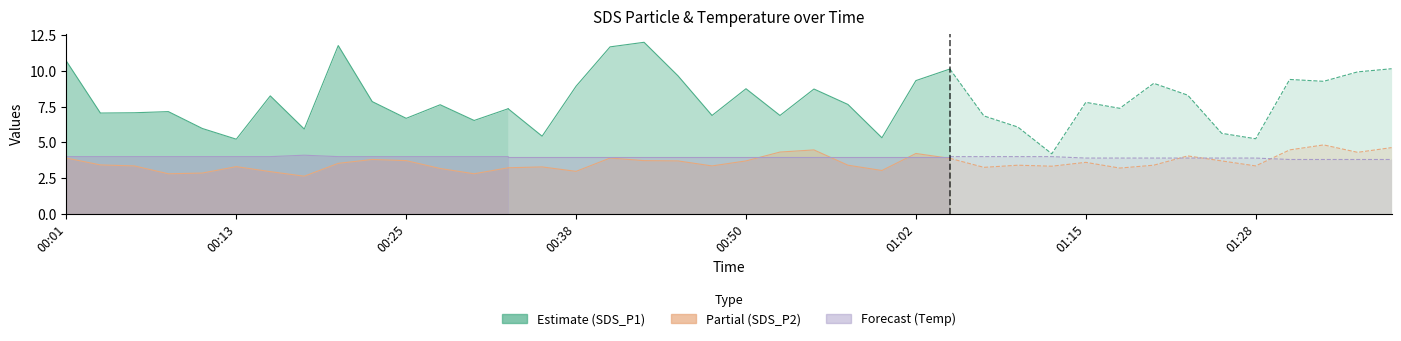

Rank the series at 00:25 from lowest to highest value.

SDS_P2, Temp, SDS_P1